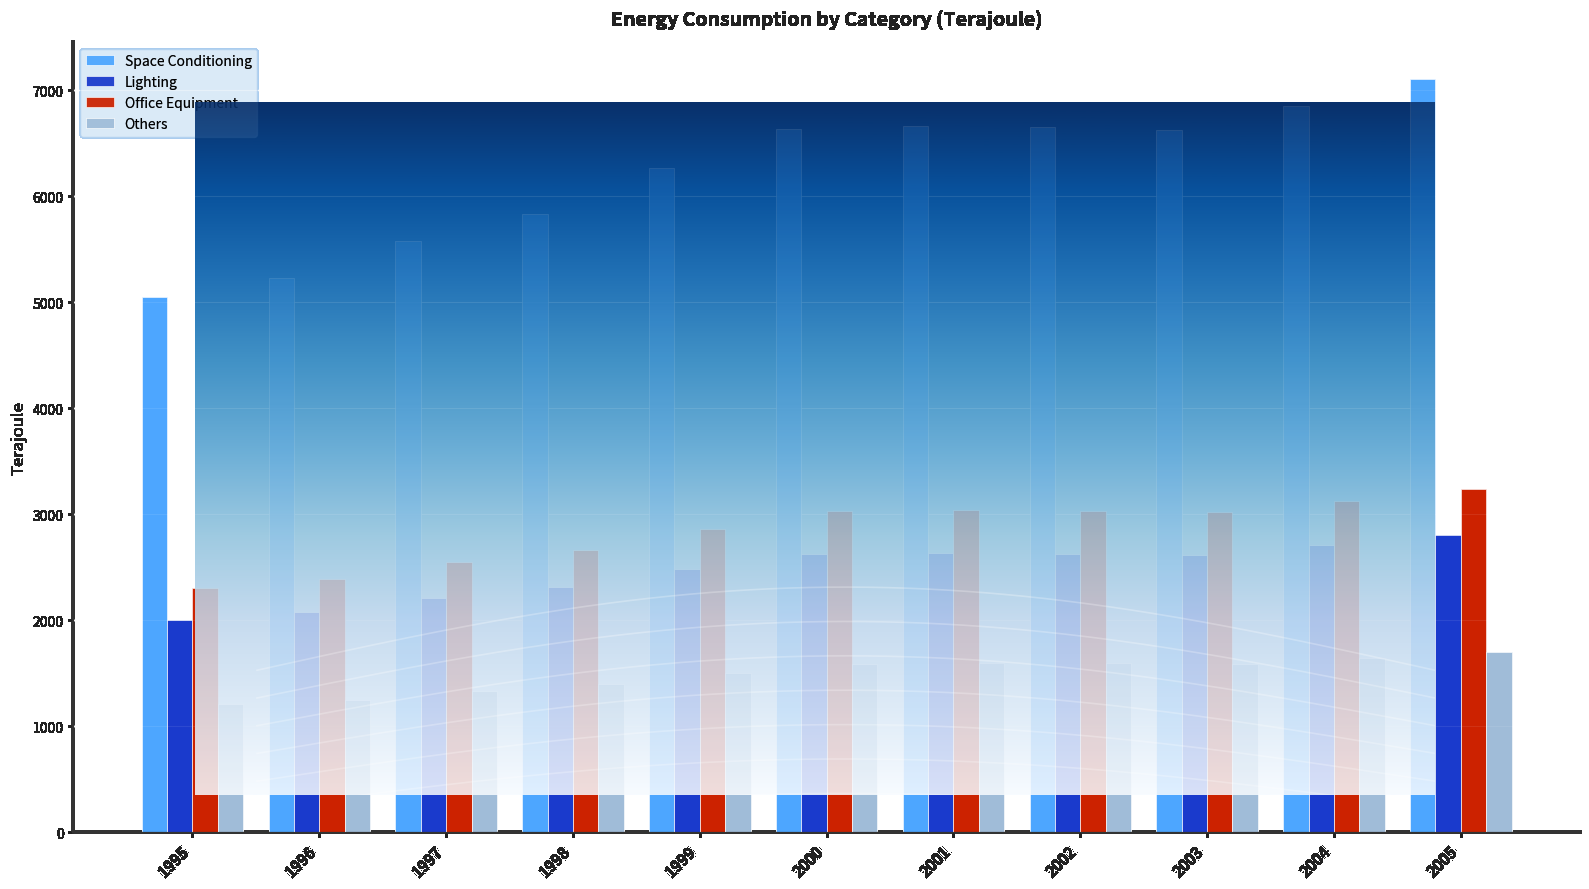

Reading left to right, list all the values displayed in this chart.

Space Conditioning: 1995=5054	1996=5231	1997=5584	1998=5830	1999=6269	2000=6640	2001=6660	2002=6653	2003=6627	2004=6851	2005=7105
Lighting: 1995=2004	1996=2077	1997=2216	1998=2312	1999=2483	2000=2628	2001=2633	2002=2631	2003=2620	2004=2709	2005=2809
Office Equipment: 1995=2306	1996=2387	1997=2548	1998=2660	1999=2860	2000=3029	2001=3038	2002=3035	2003=3023	2004=3126	2005=3242
Others: 1995=1211	1996=1253	1997=1338	1998=1397	1999=1502	2000=1591	2001=1595	2002=1594	2003=1587	2004=1641	2005=1702